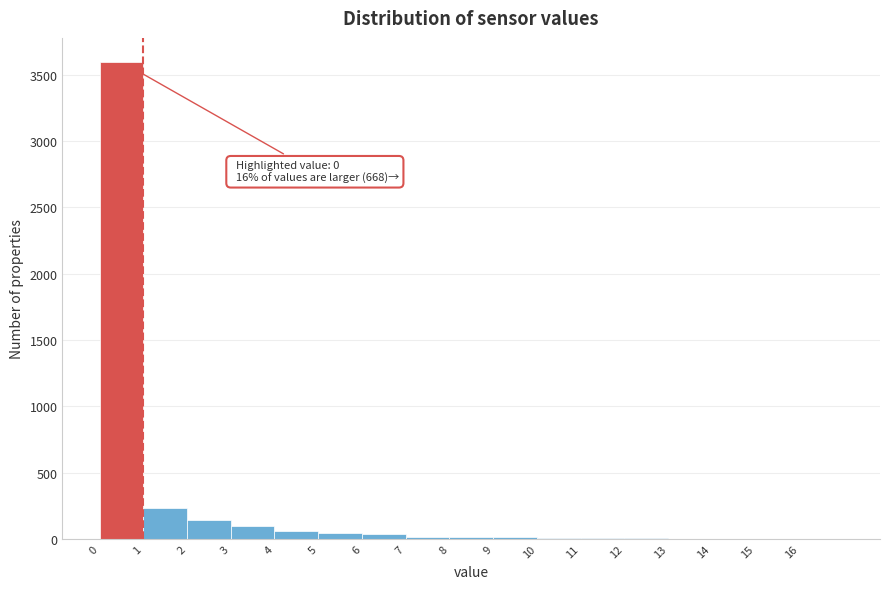

Which range on the x-axis has the tallest bar?

0 to 1